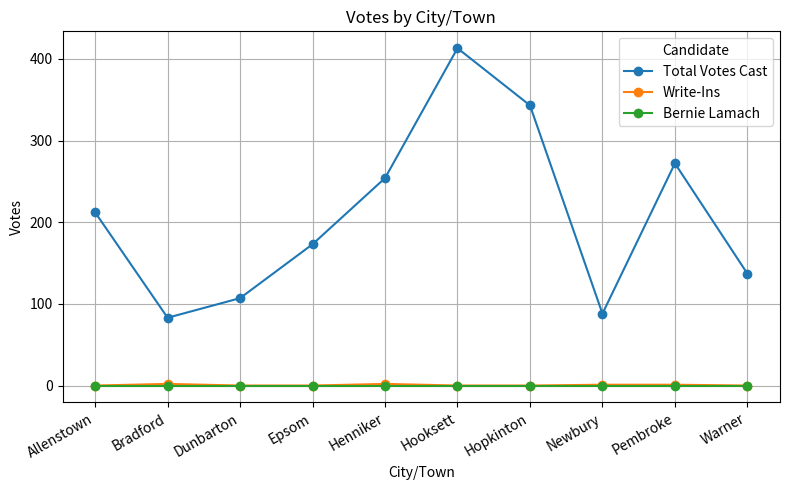

True or false: Total Votes Cast and Bernie Lamach cross at least once.

False